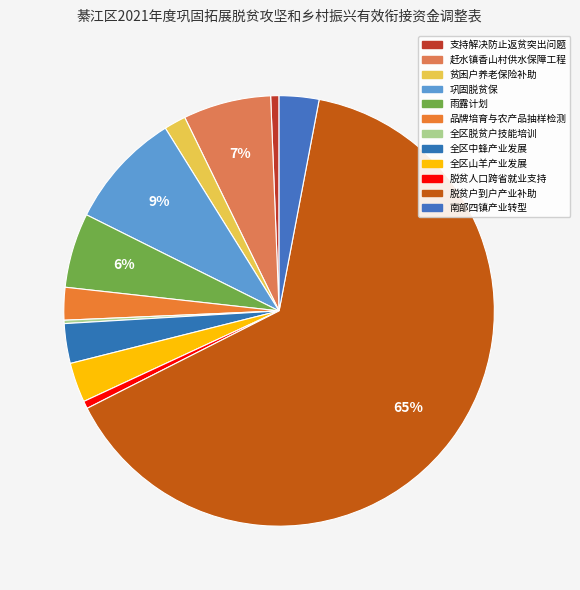

Which slice is the largest?

脱贫户到户产业补助